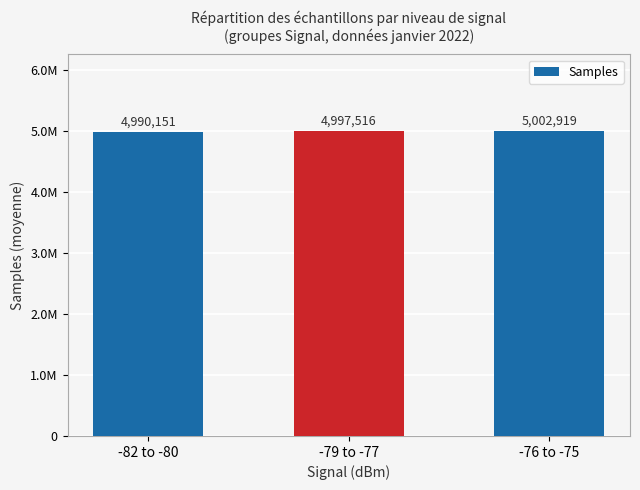

Does the chart contain any negative values?

No